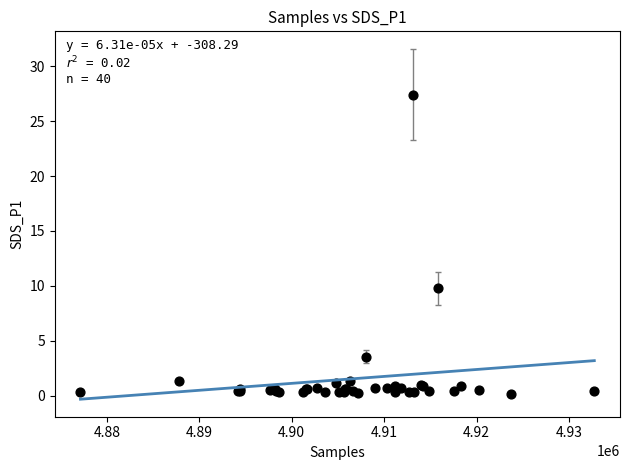

What Y value in the scatter plot is closest to 13?

9.8